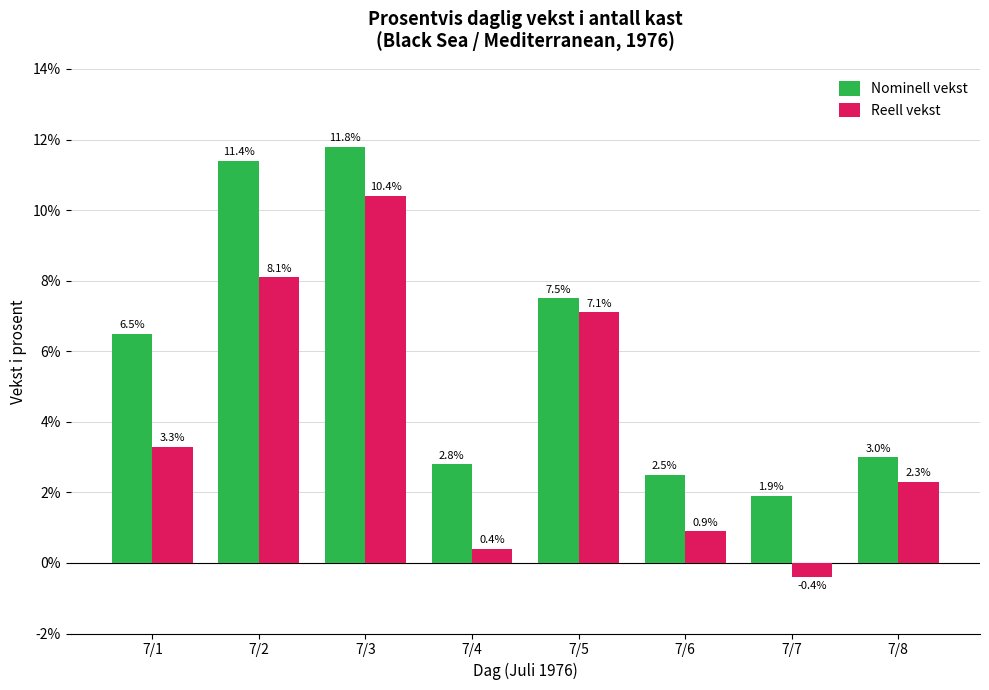

What is the total value across all series at 7/1?

9.8